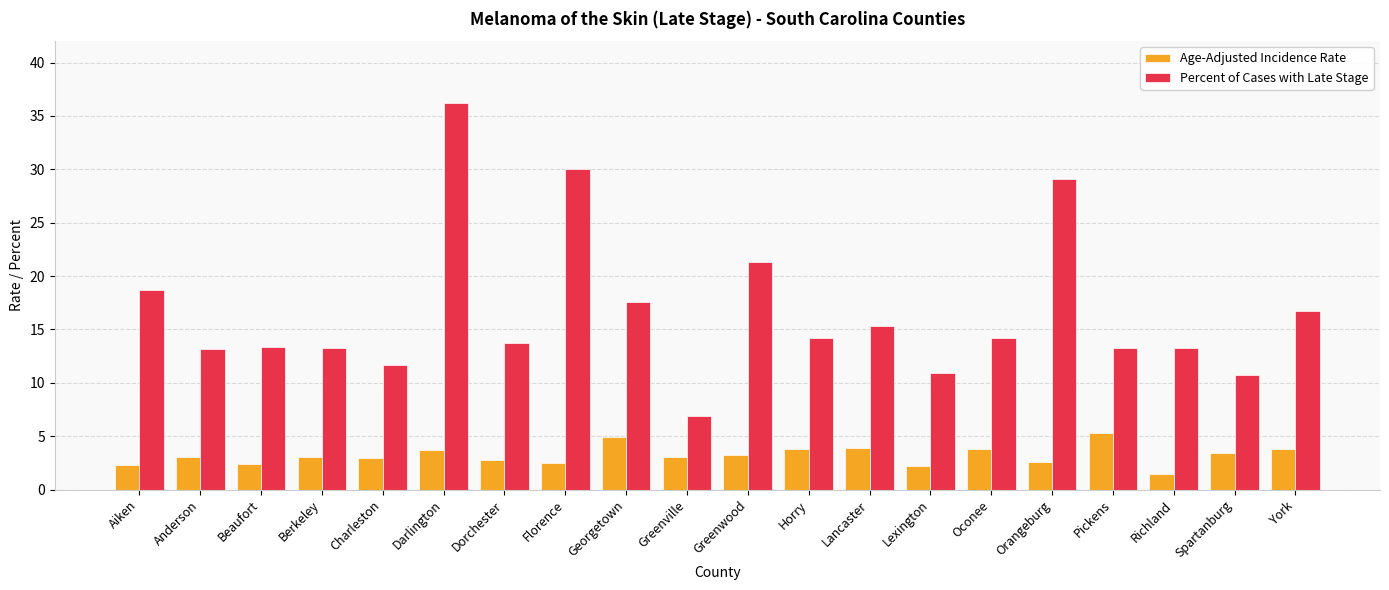

What is the smallest value displayed?

1.5